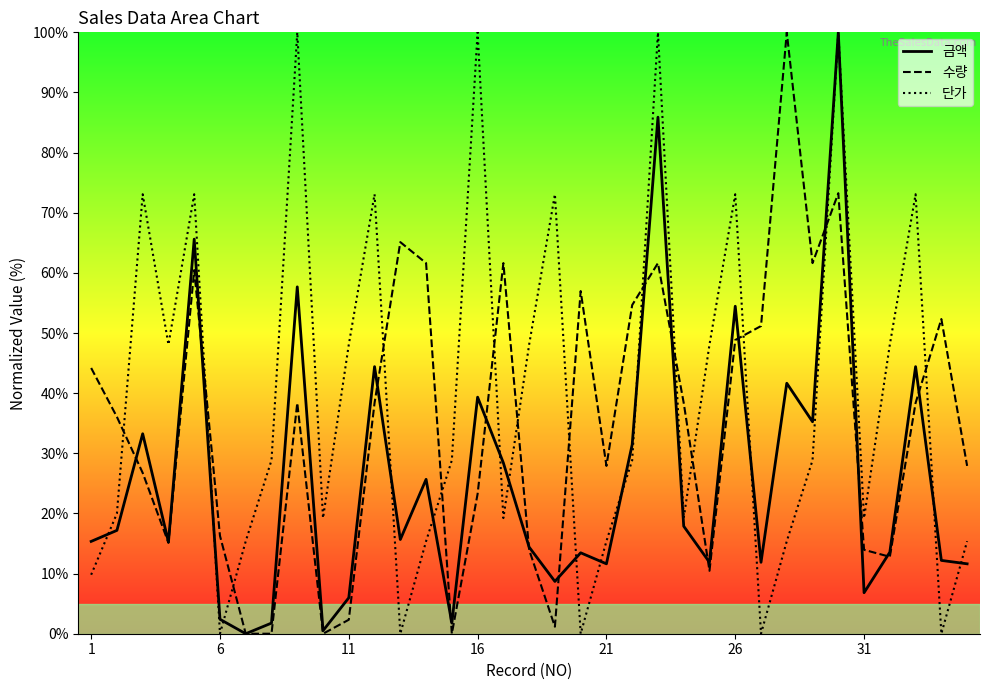

How many intersections are there between 단가 and 금액?

14